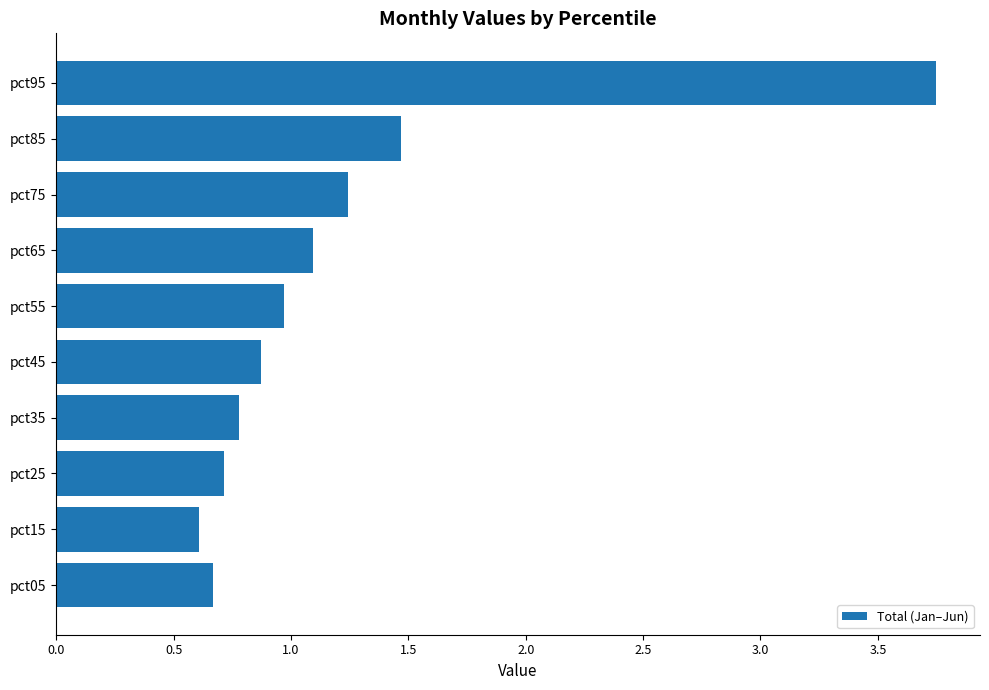

Which category has the highest value across all series?

pct95